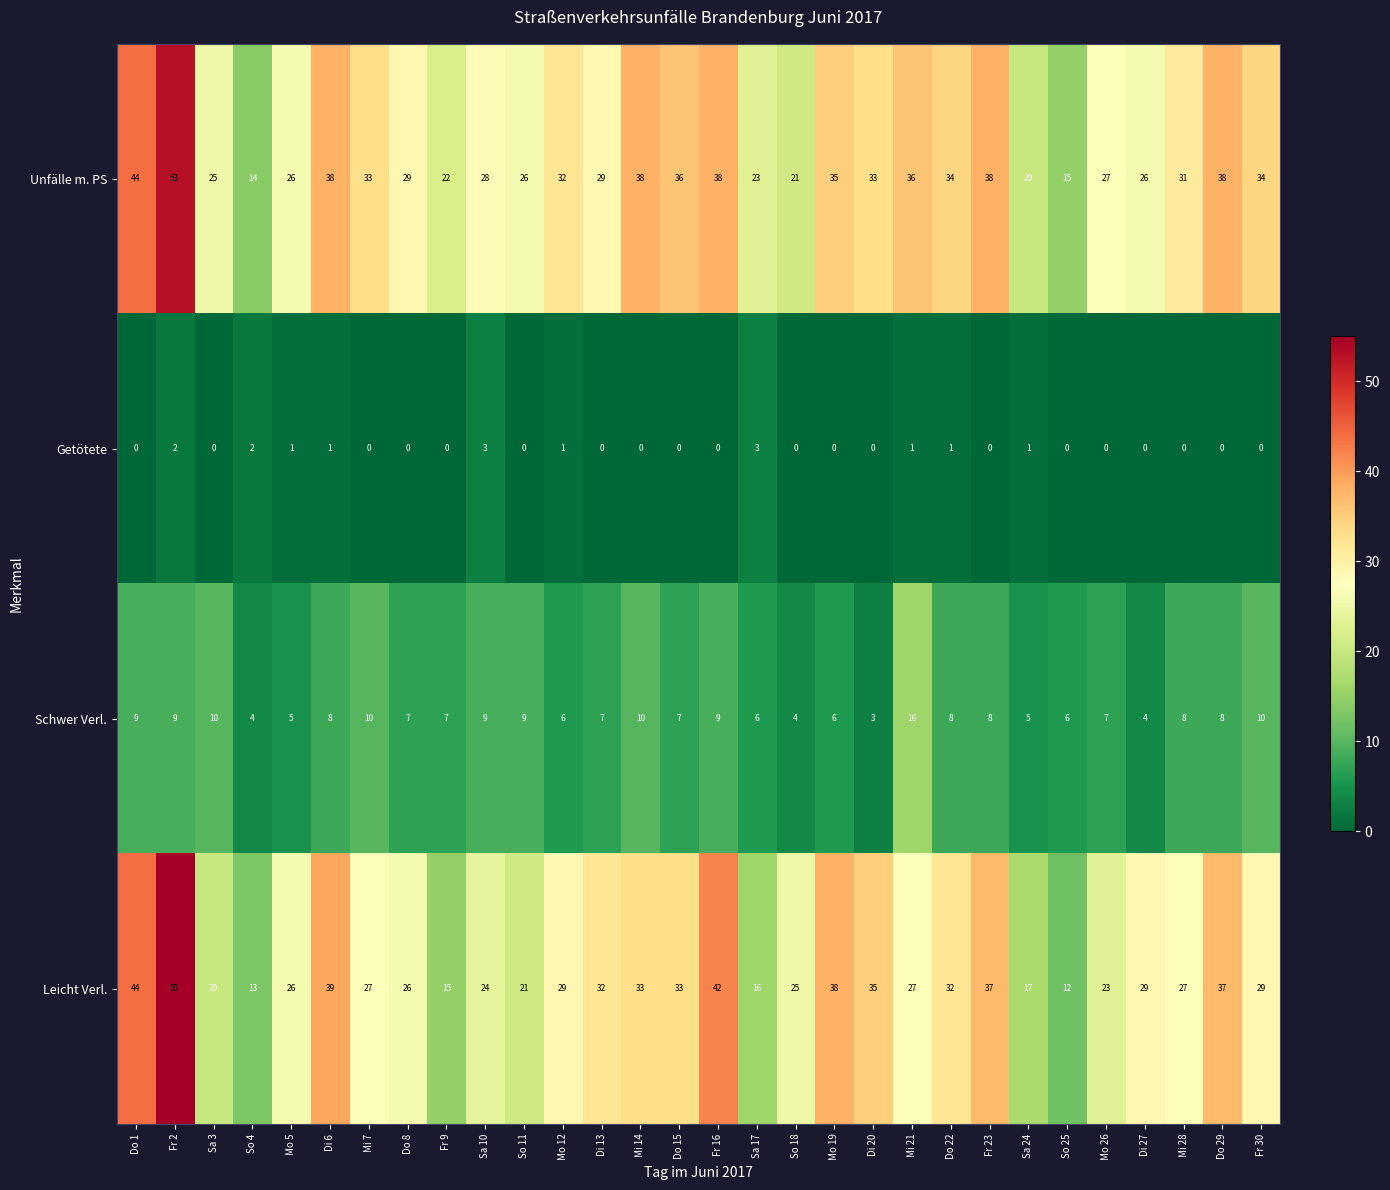

At how many categories does at least one series exceed 5?

30